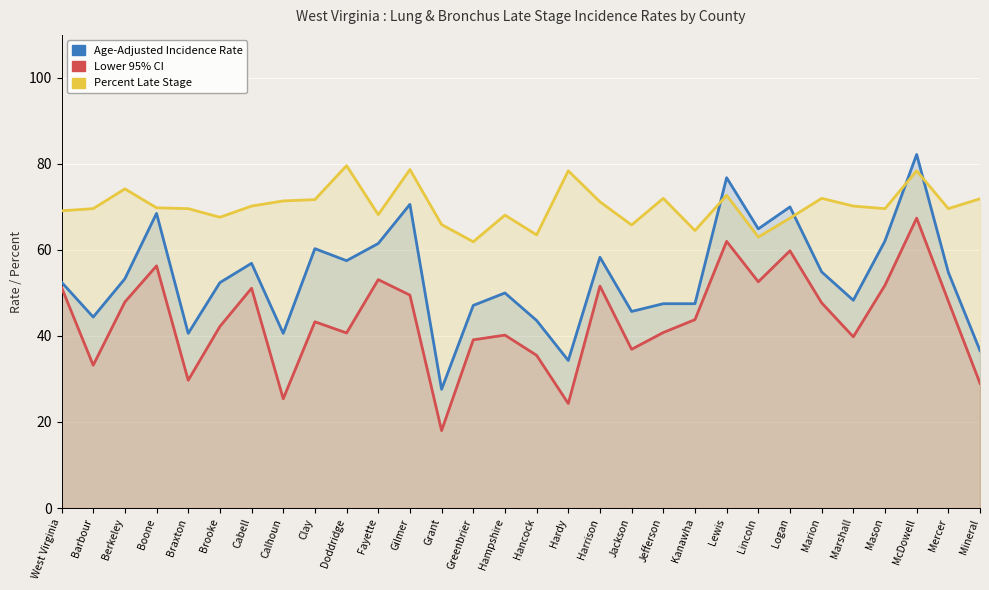

True or false: Percent Late Stage and Lower 95% CI intersect in this chart.

False